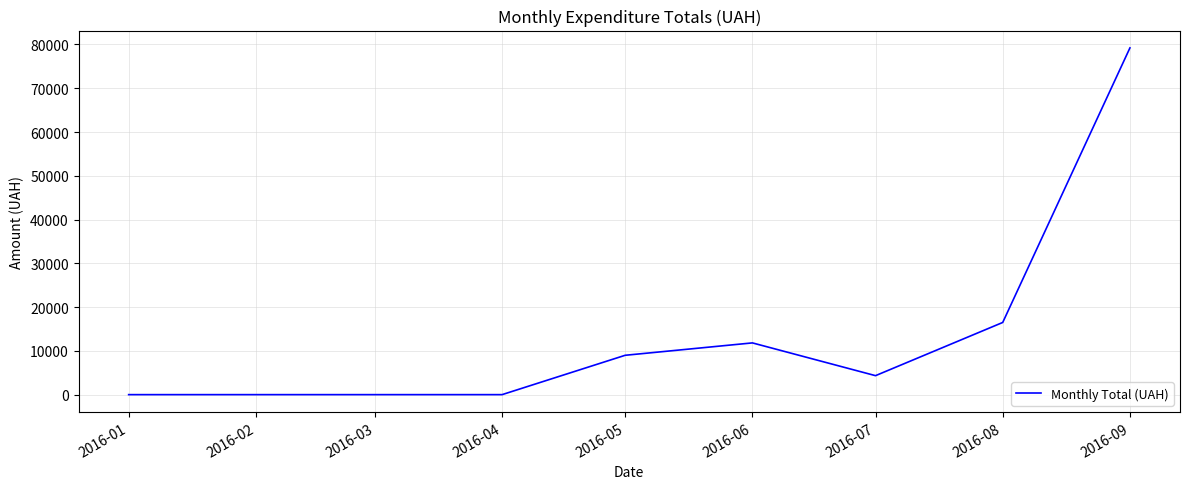

Where is the data nearest to the value 39612?

2016-08